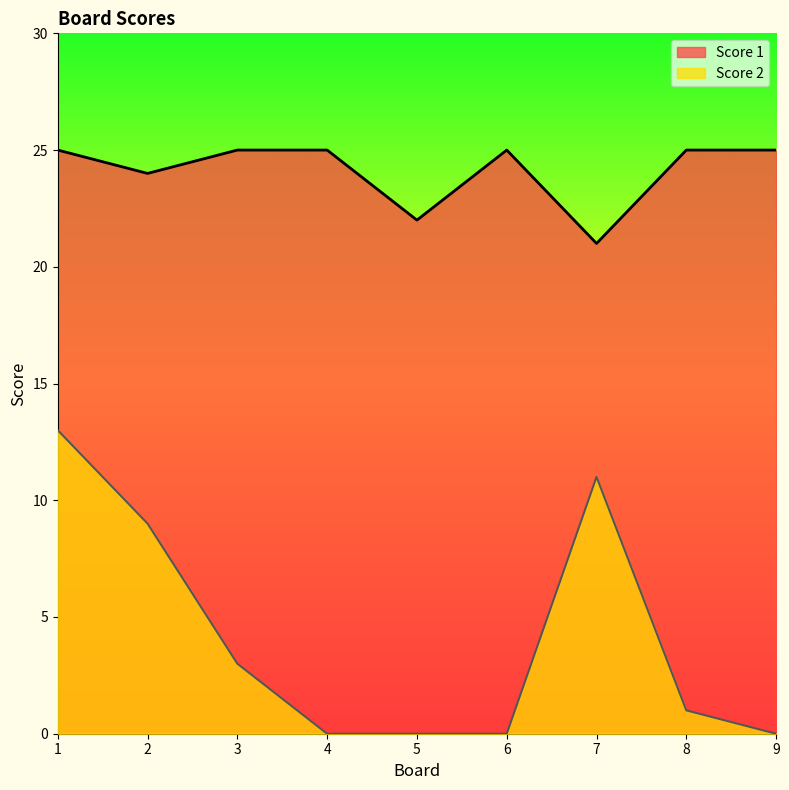

What is the sum of all Score 1 values?

217